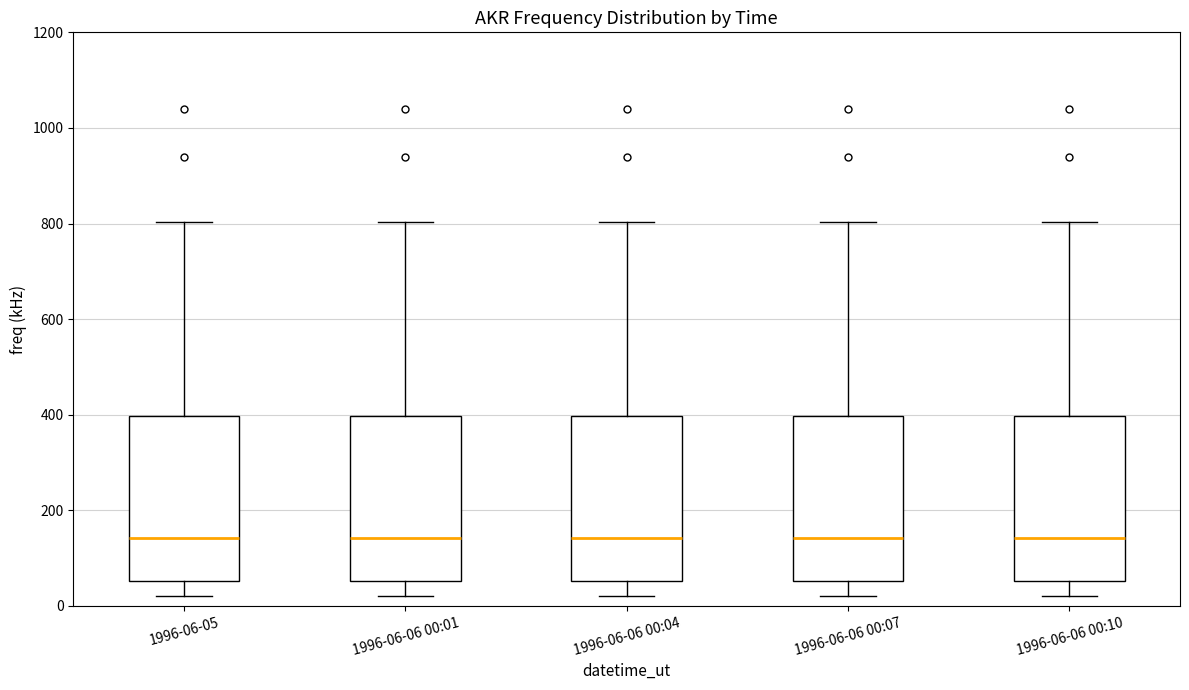

Where does the median line of the box for 1996-06-06 00:10 sit on the y-axis? The values are not printed on the chart, so give them approximately, as read against the axis.

140